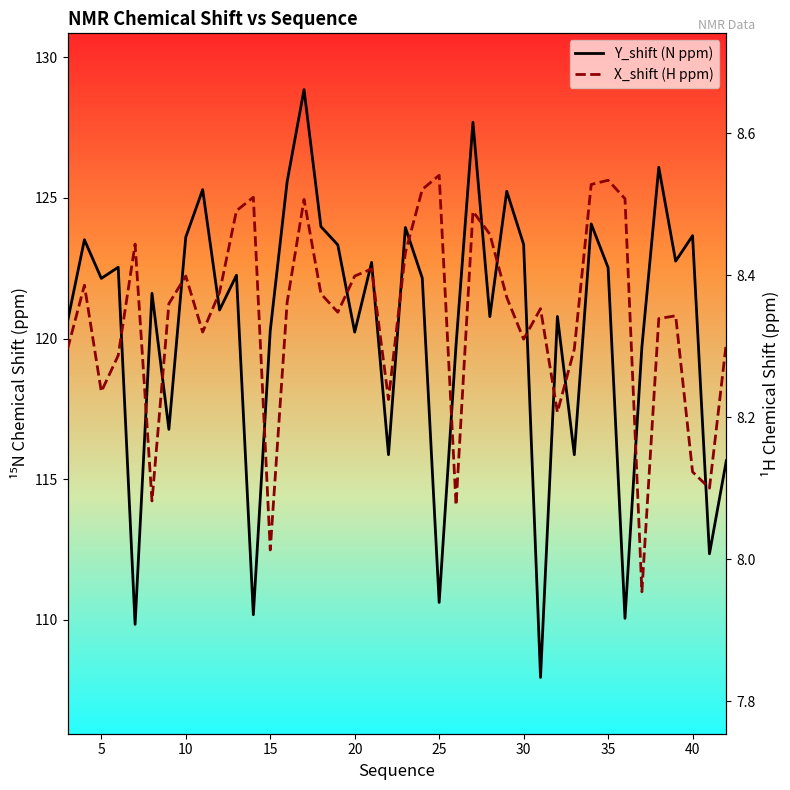

At how many categories does at least one series exceed 57?

40